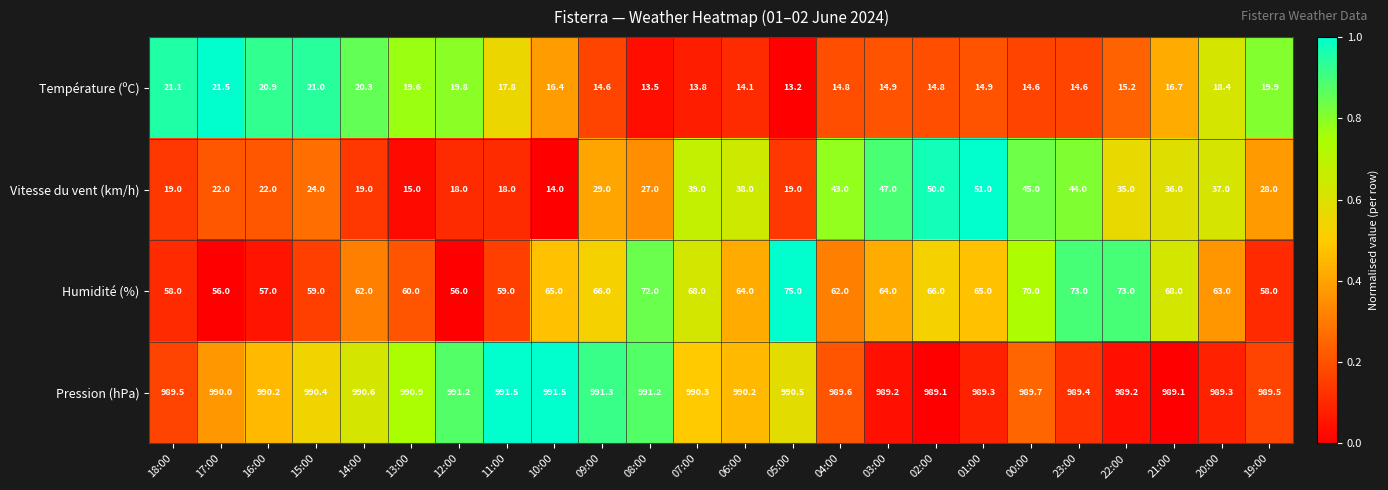

At 05:00, list the series in order from smallest to largest.

Température (ºC), Vitesse du vent (km/h), Humidité (%), Pression (hPa)